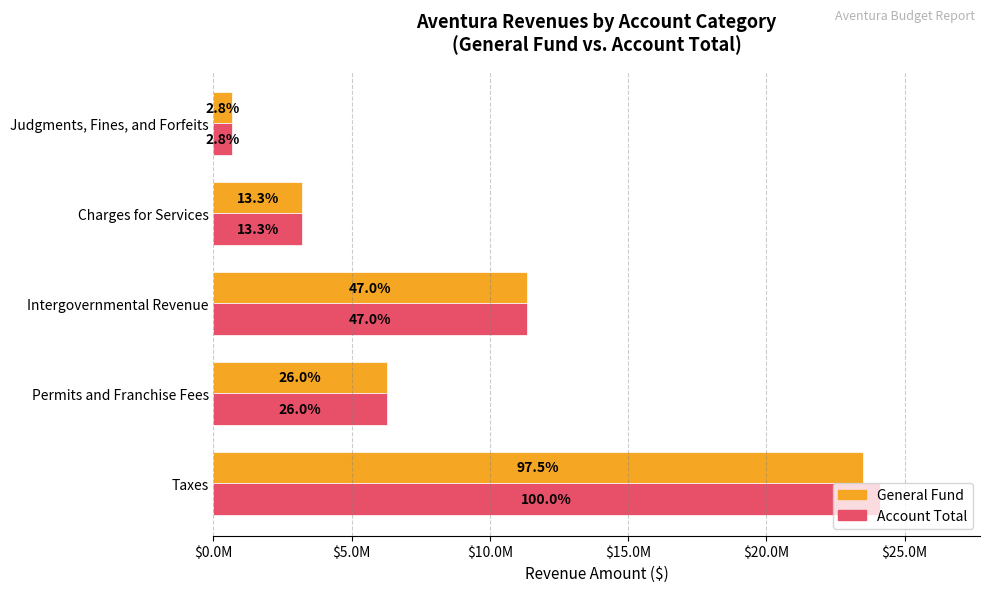

Are the bars horizontal?

Yes